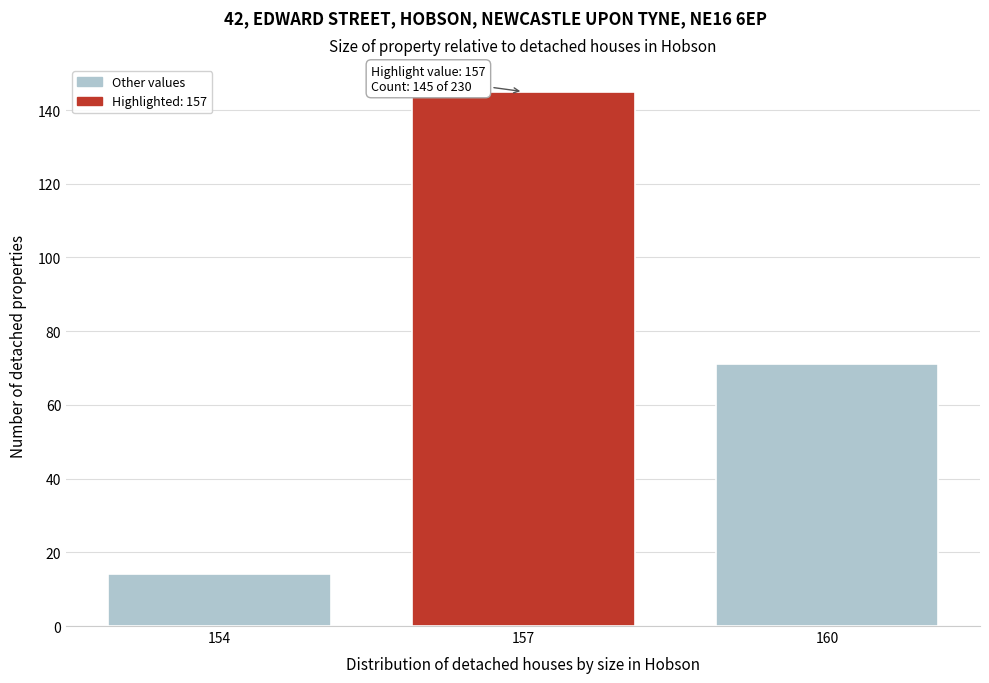

Reading left to right, list all the values displayed in this chart.

154=14	157=145	160=71